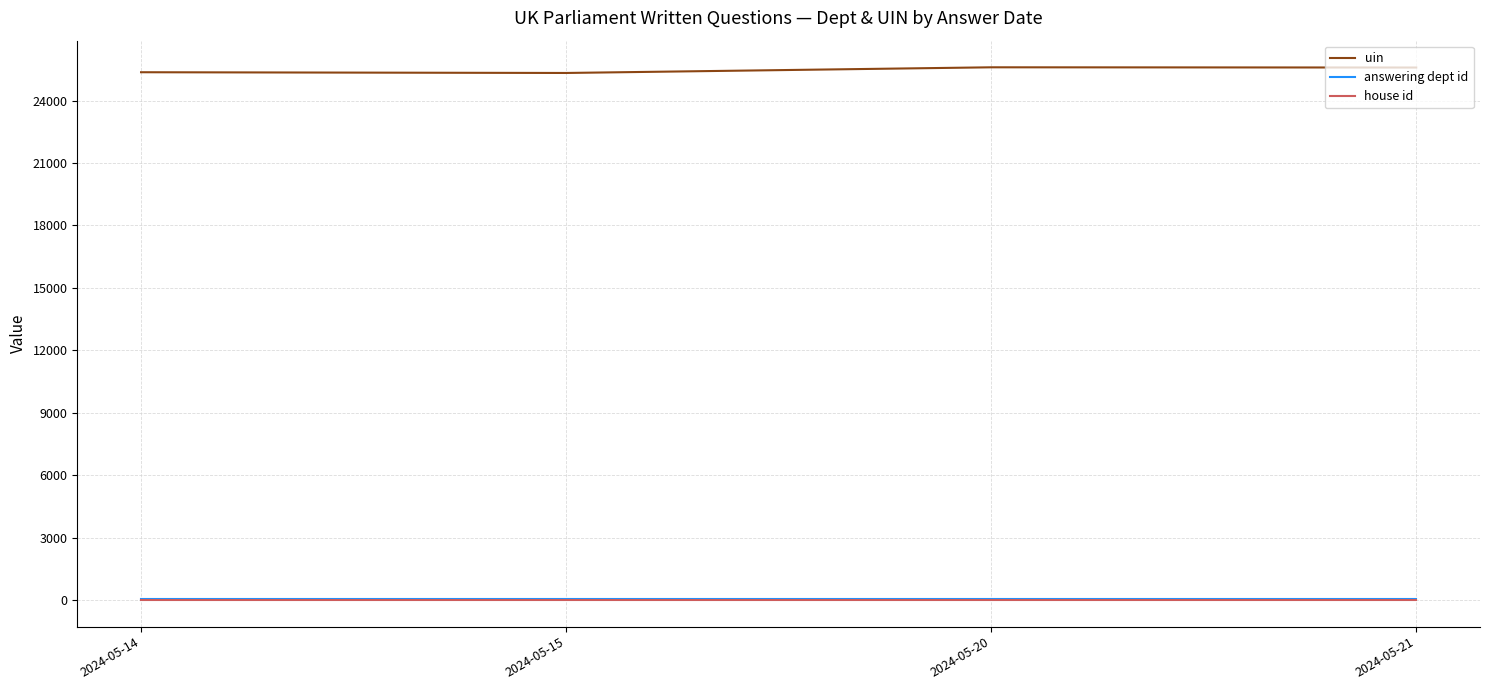

Which series has the largest total across all categories?

uin